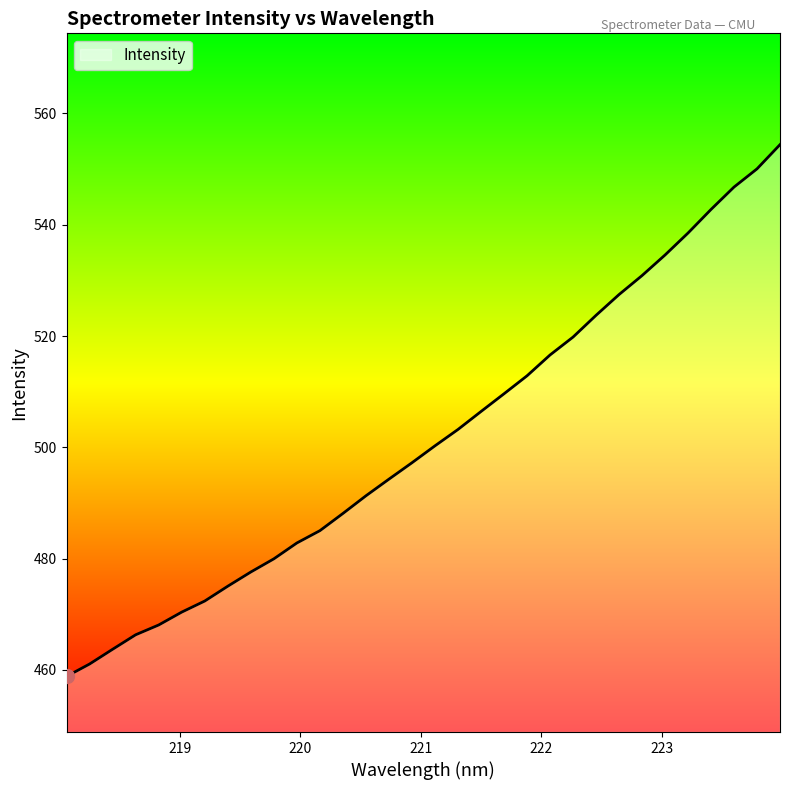

What is the difference between the maximum and minimum values?

95.6